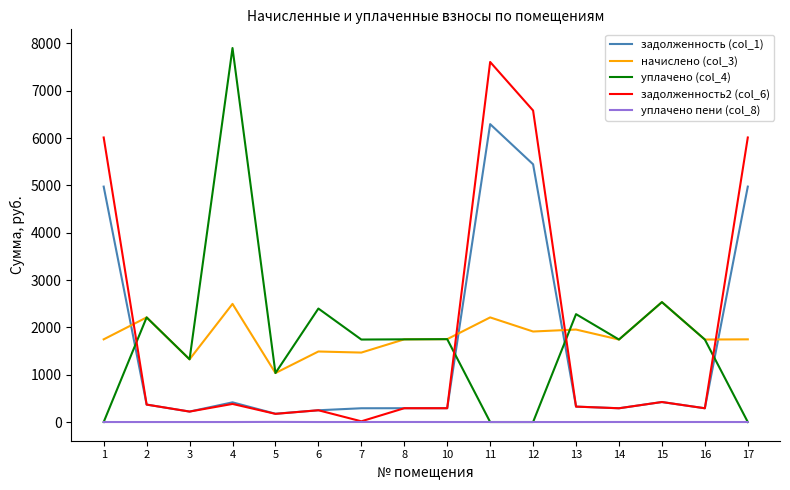

Read the задолженность2 (col_6) value at 17.

6012.8